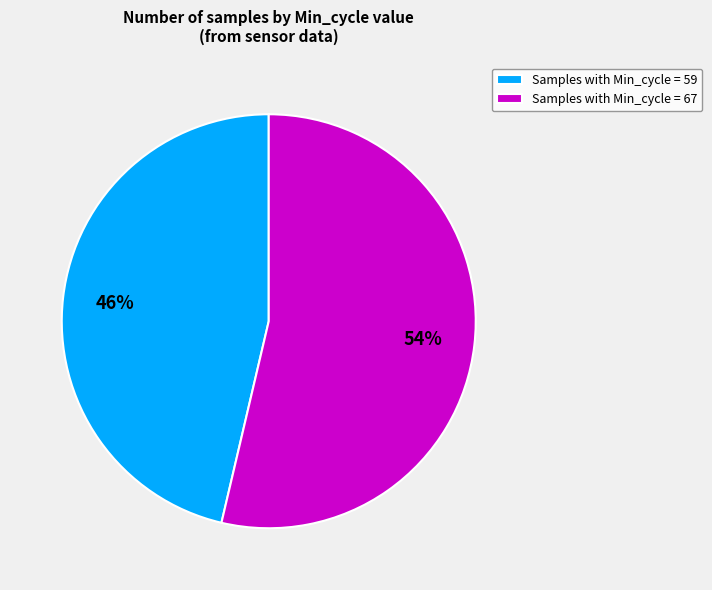

Count the number of slices in the pie.

2